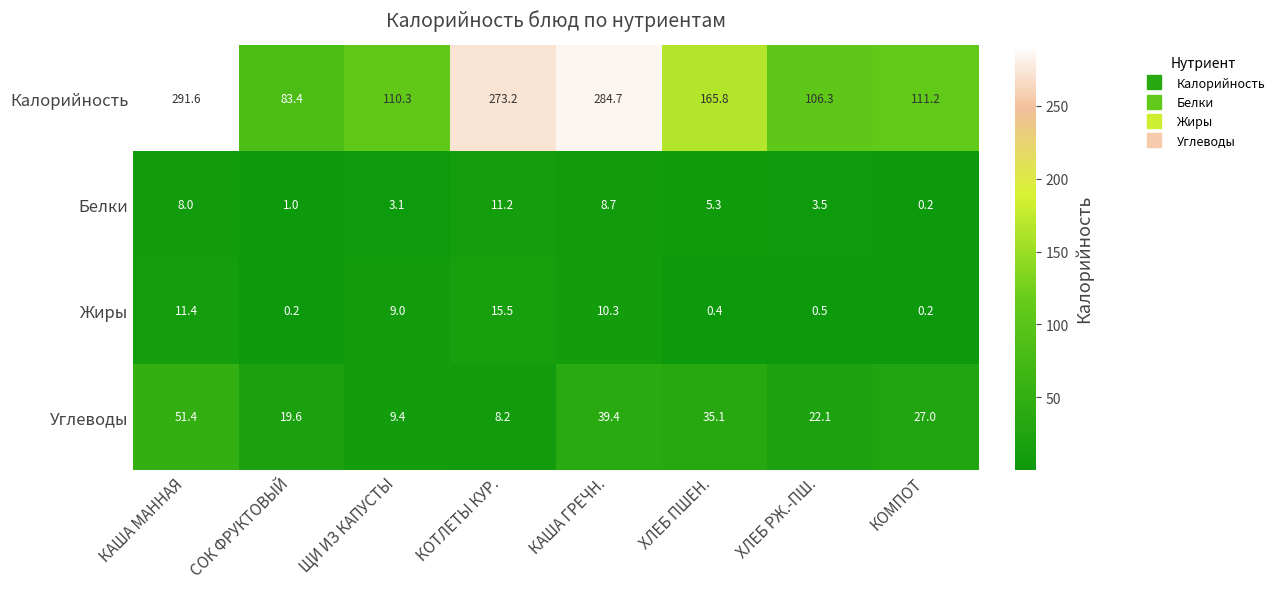

At which category is the sum across all series the highest?

КАША МАННАЯ